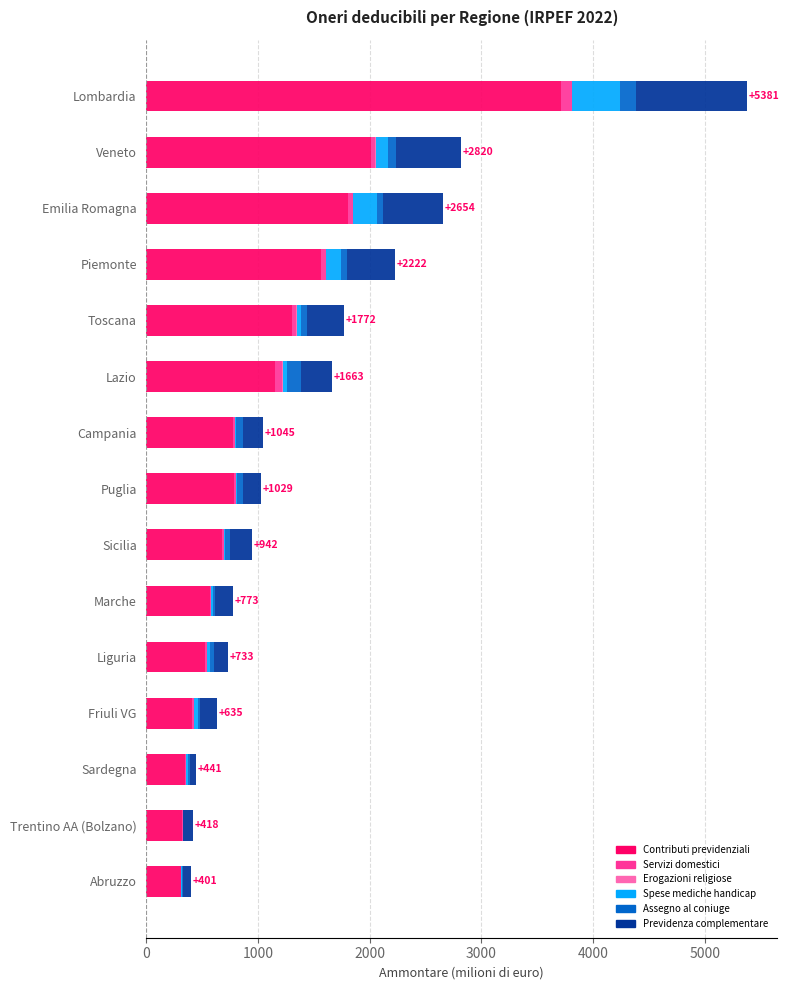

At which category is the sum across all series the highest?

Lombardia